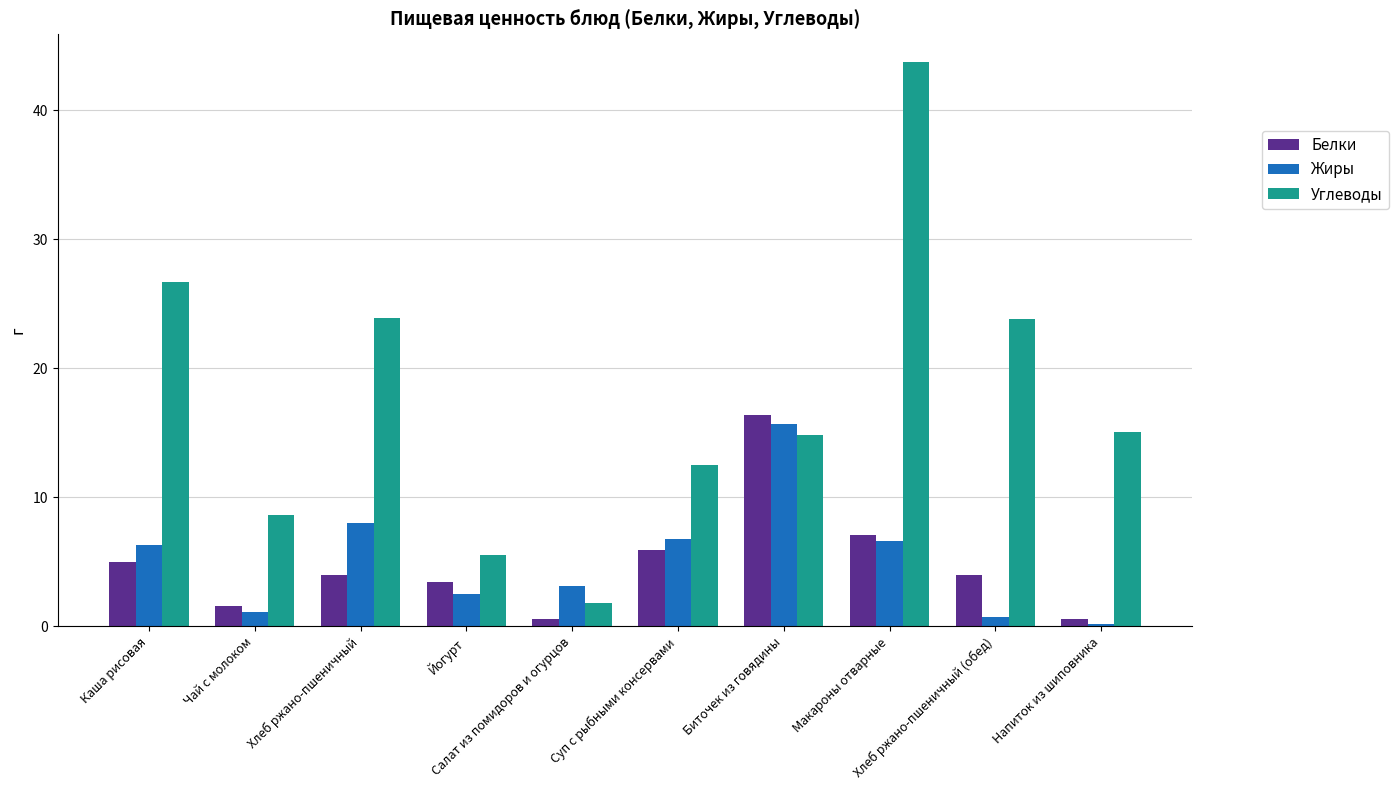

List the series in order of their peak value, lowest first.

Жиры, Белки, Углеводы